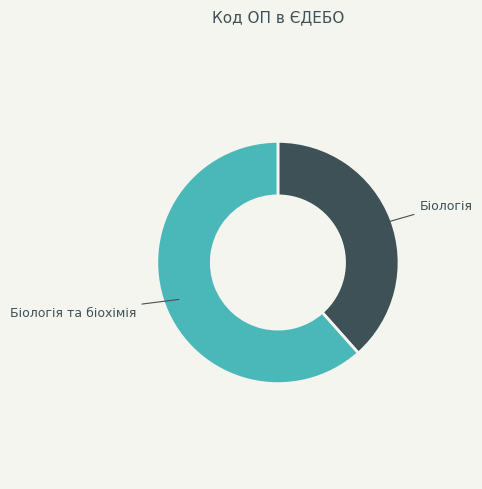

Which category has the biggest portion of the pie?

Біологія та біохімія